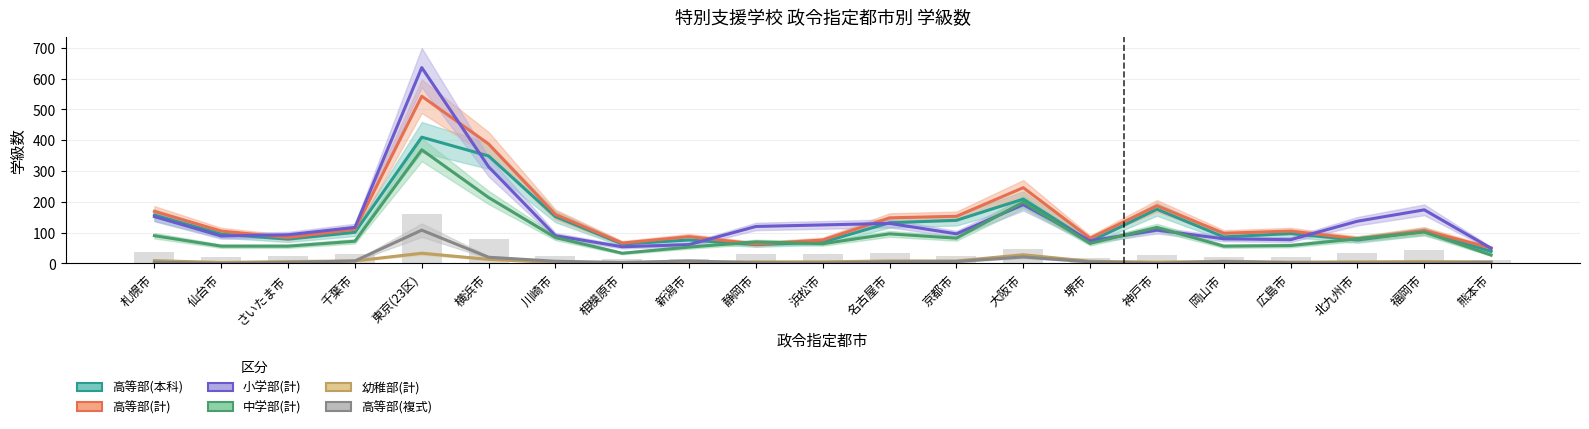

At which label does 幼稚部(計) first exceed 6?

札幌市